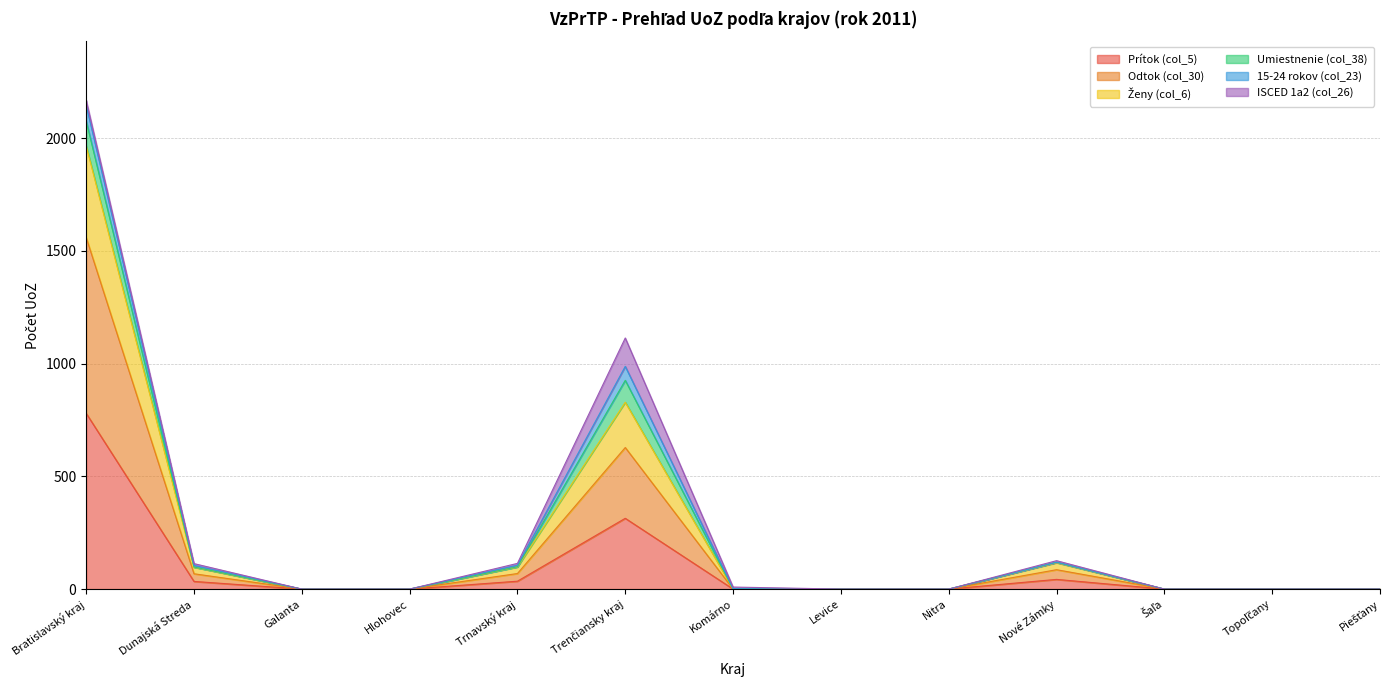

At which label does Prítok (col_5) reach its peak?

Bratislavský kraj